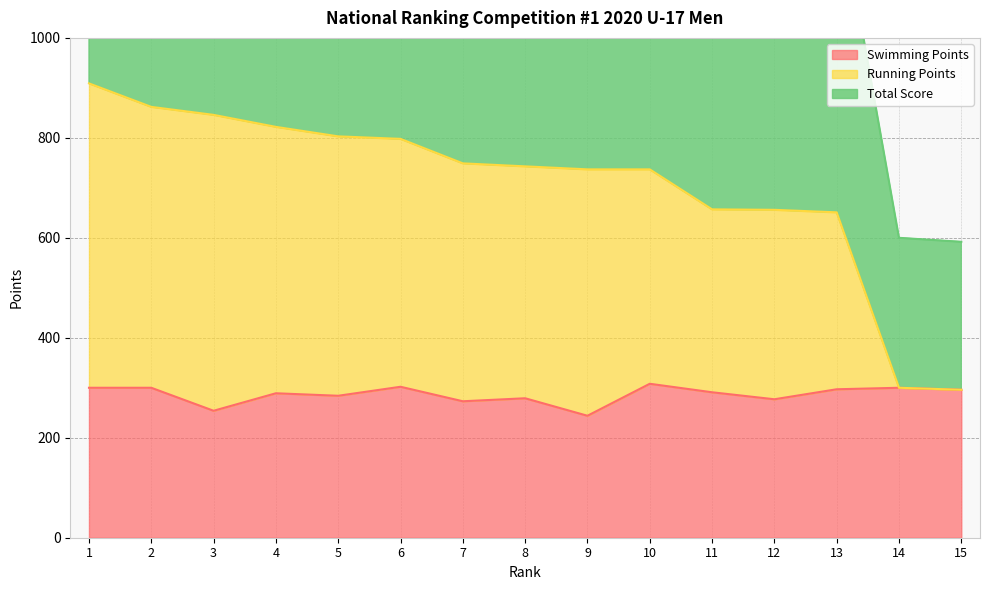

Which series has the widest spread of values?

Running Points